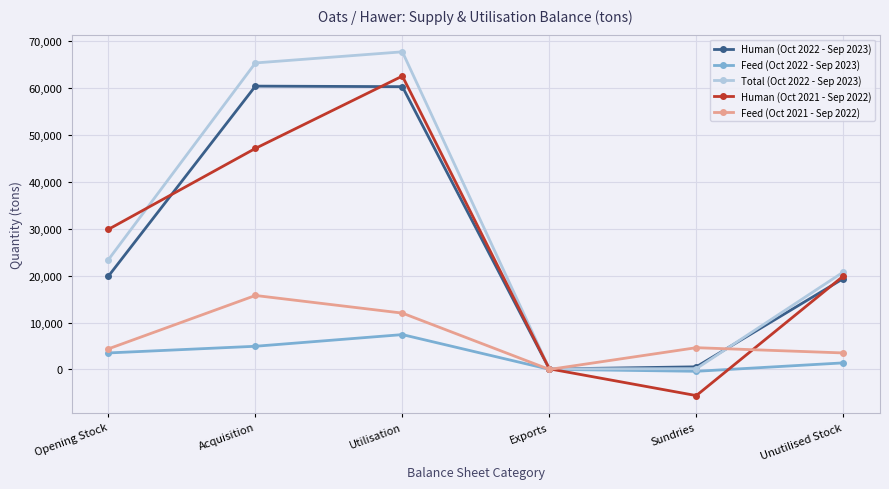

How many data points in Feed (Oct 2022 - Sep 2023) are less than 3515?

3